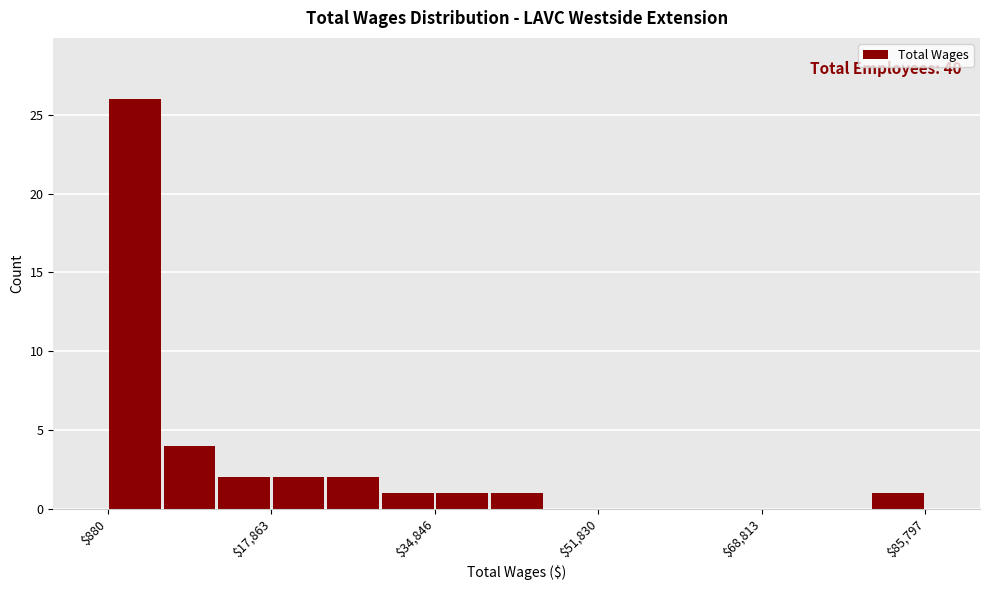

Around what value on the x-axis is the tallest bar? Give the approximate position of its centre, as read against the axis.

4000